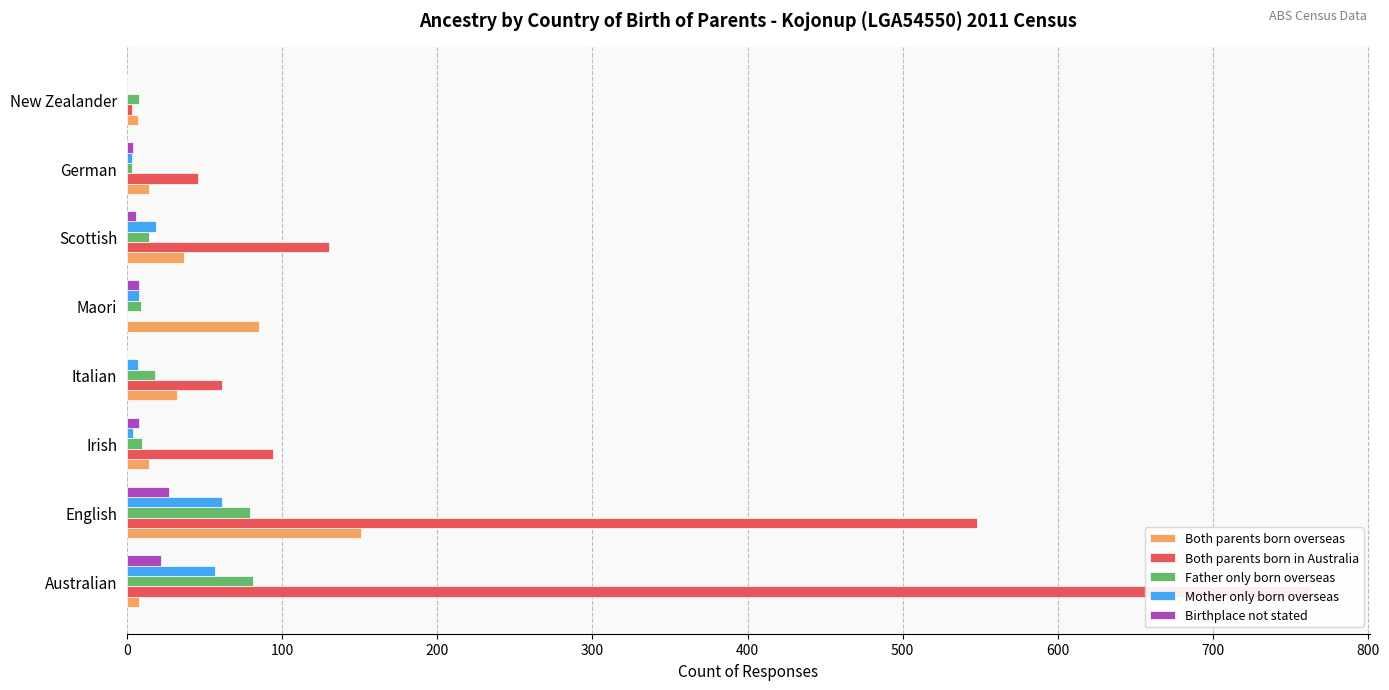

At how many categories does at least one series exceed 235?

2